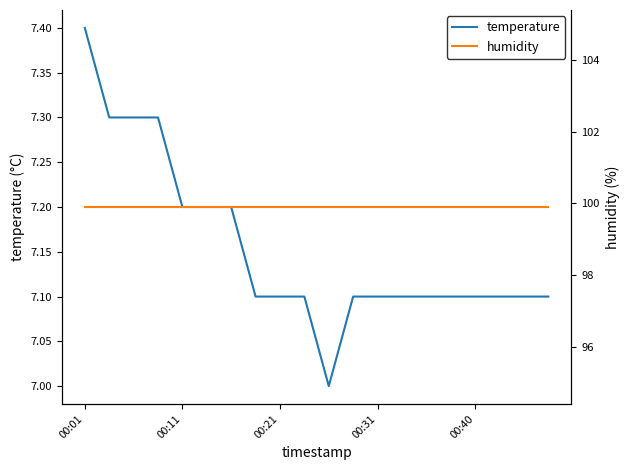

How many lines are shown in the chart?

2